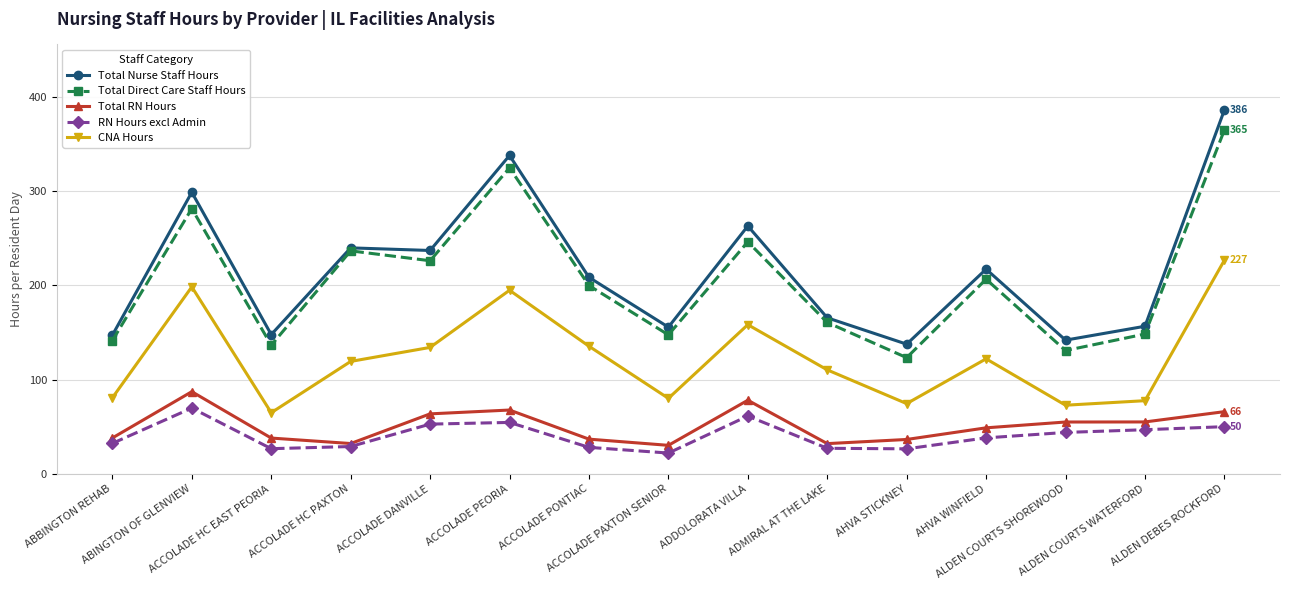

What is the value of the Total RN Hours point at the 10th from the left?

32.2